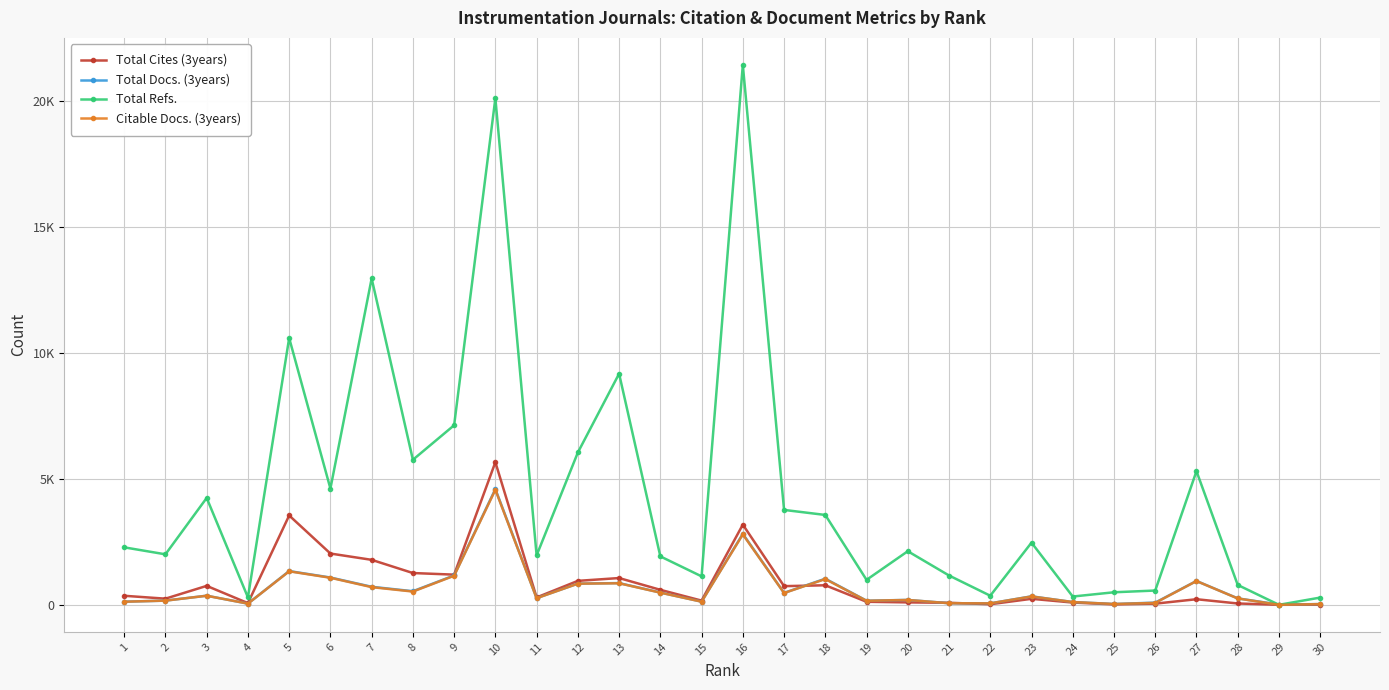

Reading right to left, list all the values displayed in this chart.

Total Cites (3years): 5	1	53	222	46	17	90	238	23	80	96	121	776	741	3185	167	595	1063	951	293	5663	1198	1262	1786	2036	3547	67	752	244	359
Total Docs. (3years): 29	10	256	947	87	32	110	337	58	64	194	164	1036	473	2817	126	487	863	841	266	4596	1165	540	716	1084	1340	47	362	166	124
Total Refs.: 287	0	789	5307	567	498	329	2469	361	1164	2128	991	3568	3768	21439	1130	1923	9177	6048	1963	20115	7130	5759	12958	4615	10593	294	4244	2005	2282
Citable Docs. (3years): 29	0	253	944	76	32	110	332	58	63	193	160	1022	469	2796	124	483	855	840	262	4568	1154	526	702	1074	1330	47	360	166	123